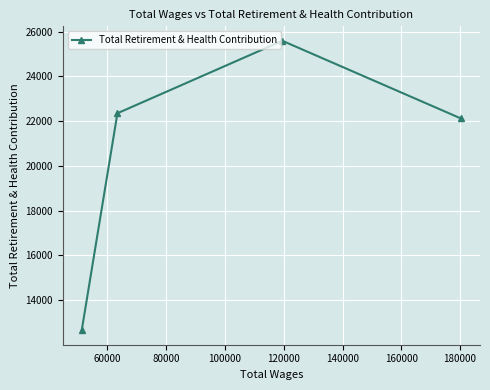

Reading left to right, what are all the values shown in this chart?

12657	22351	25588	22117